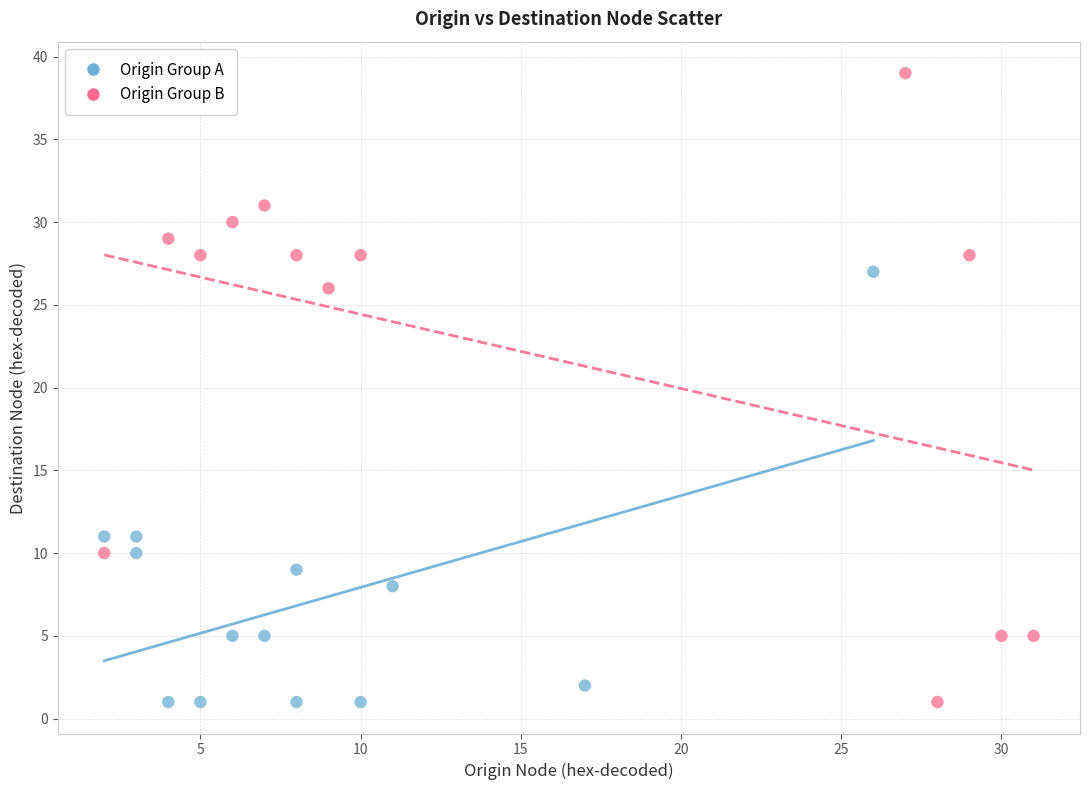

Which series contains the highest Y value?

Origin Group B